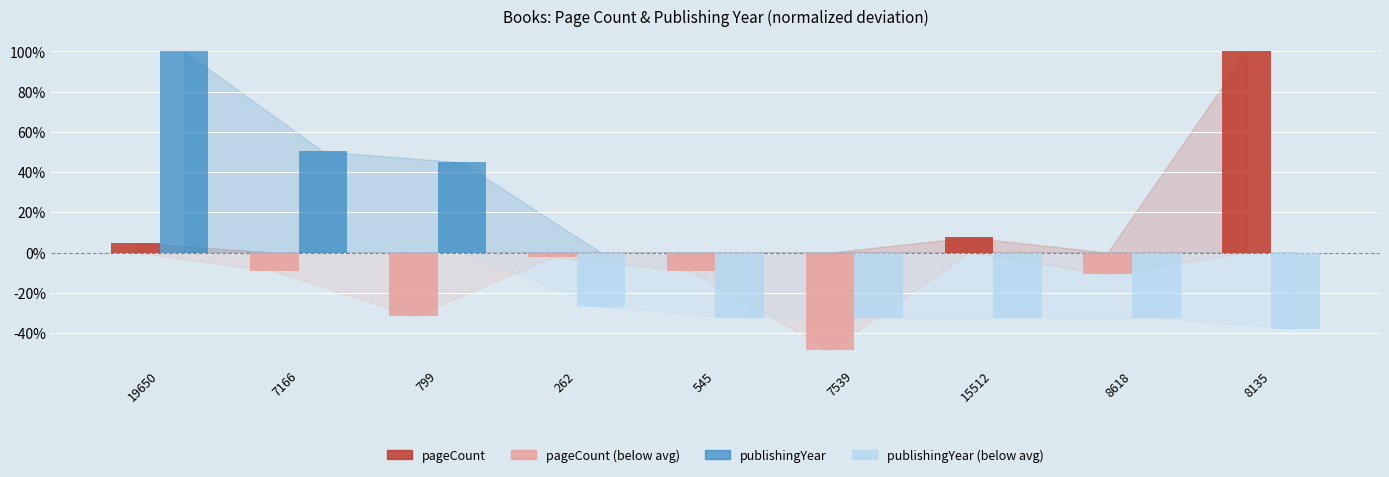

What is the spread (max minus min) of values at 799?

76.6